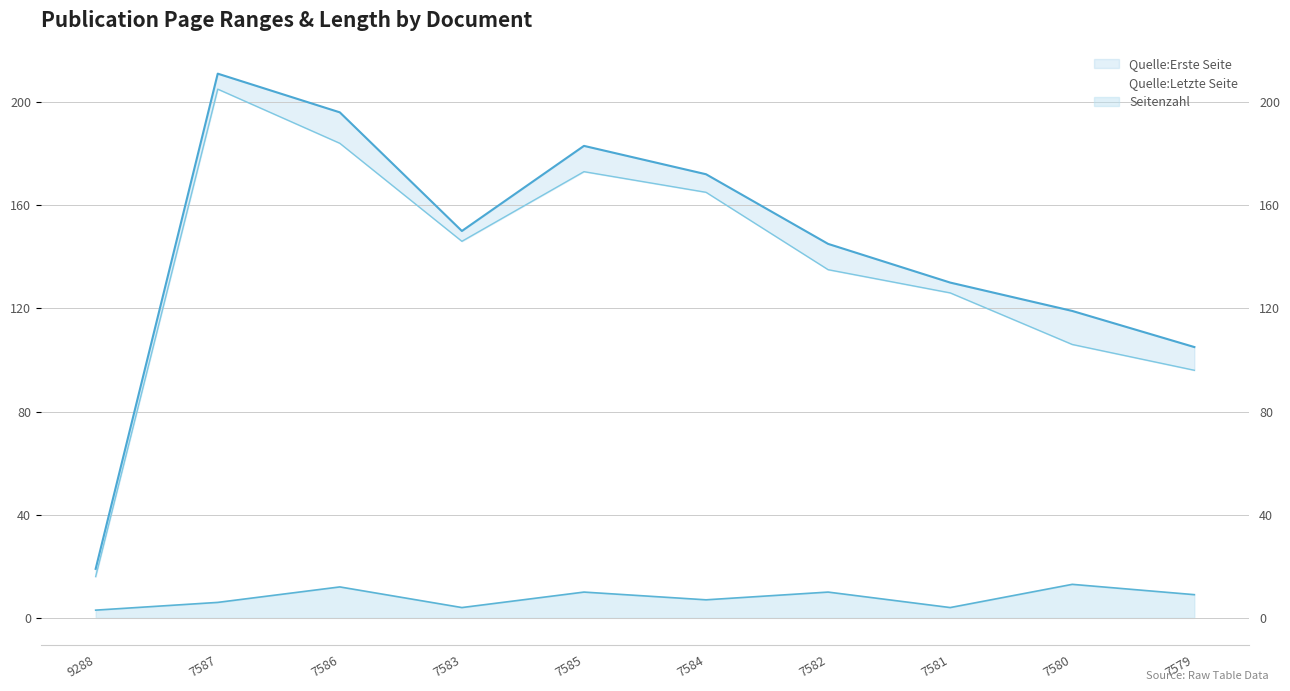

What is the difference between the second highest and second lowest values in the Seitenzahl series?

8